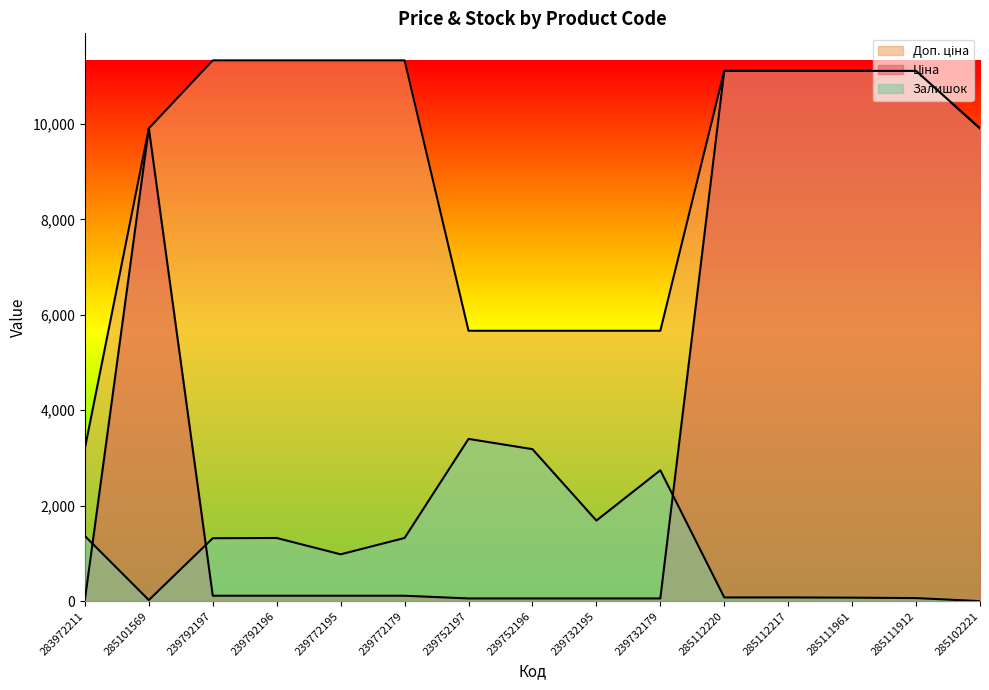

How many intersections are there between Ціна and Залишок?

3